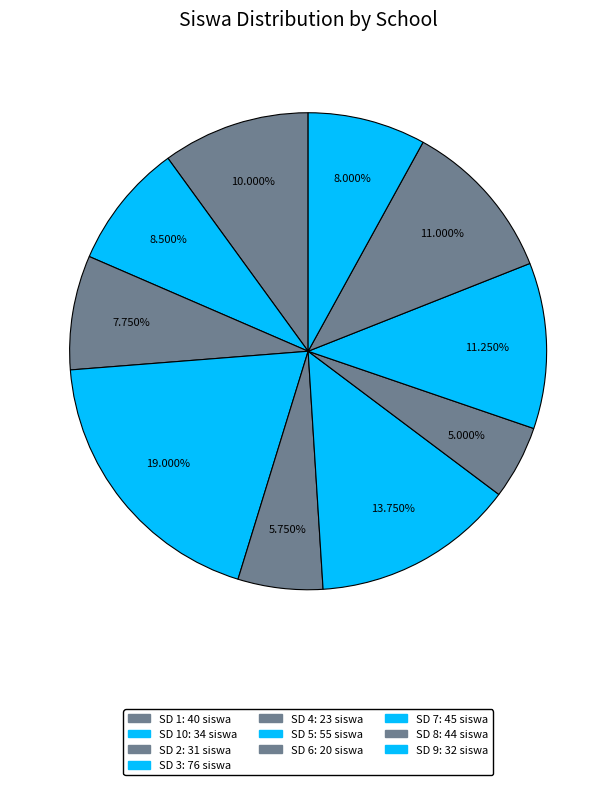

How many slices are in this pie chart?

10